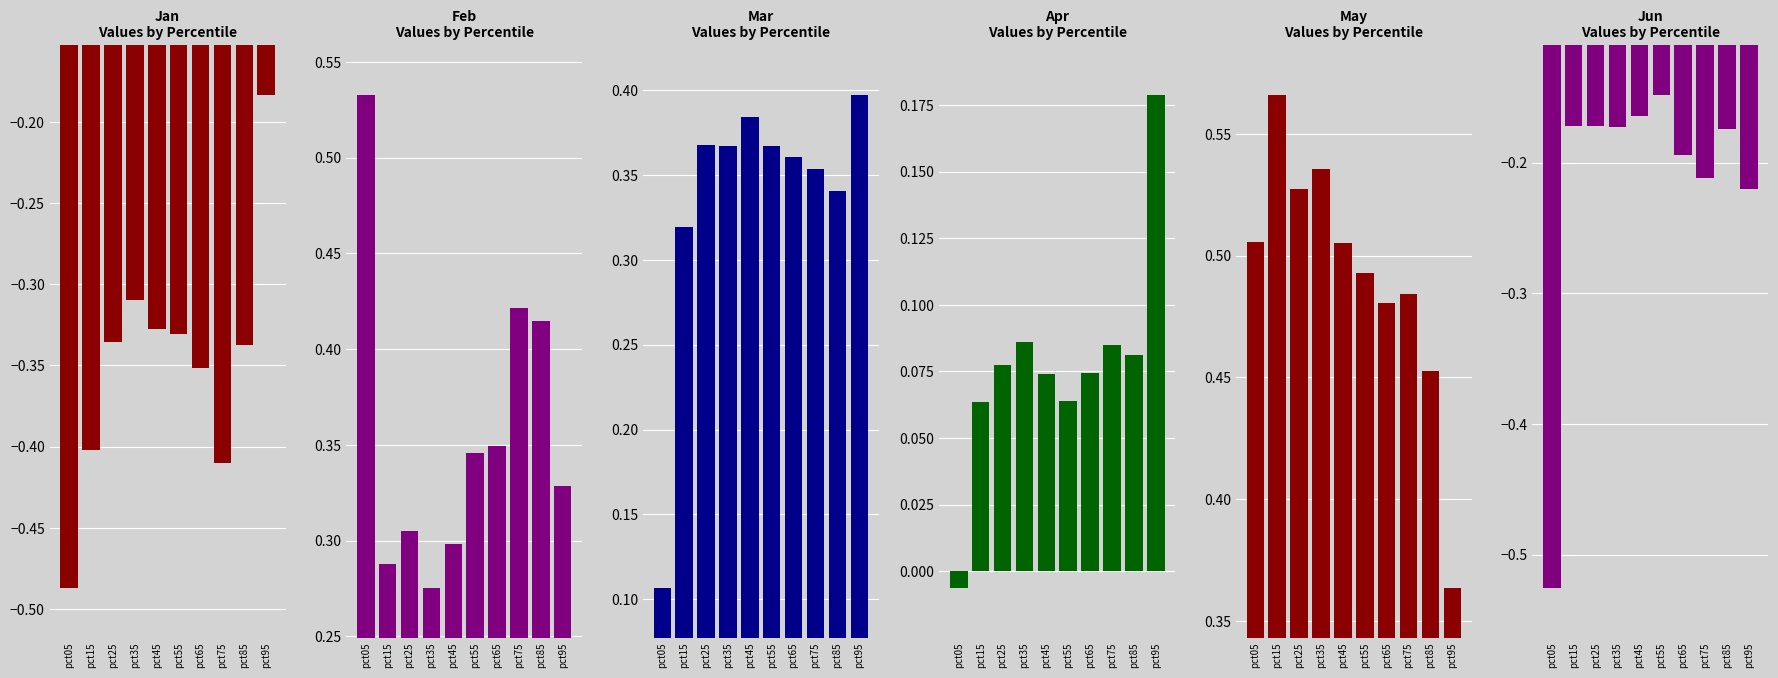

Count the number of categories in the chart.

10